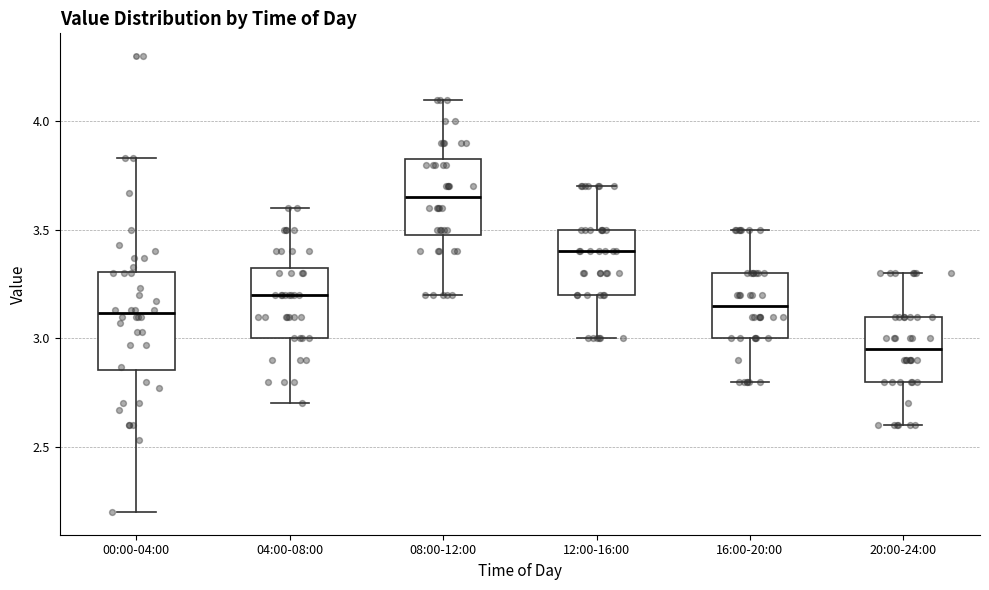

Which box's median line is the lowest?

20:00-24:00